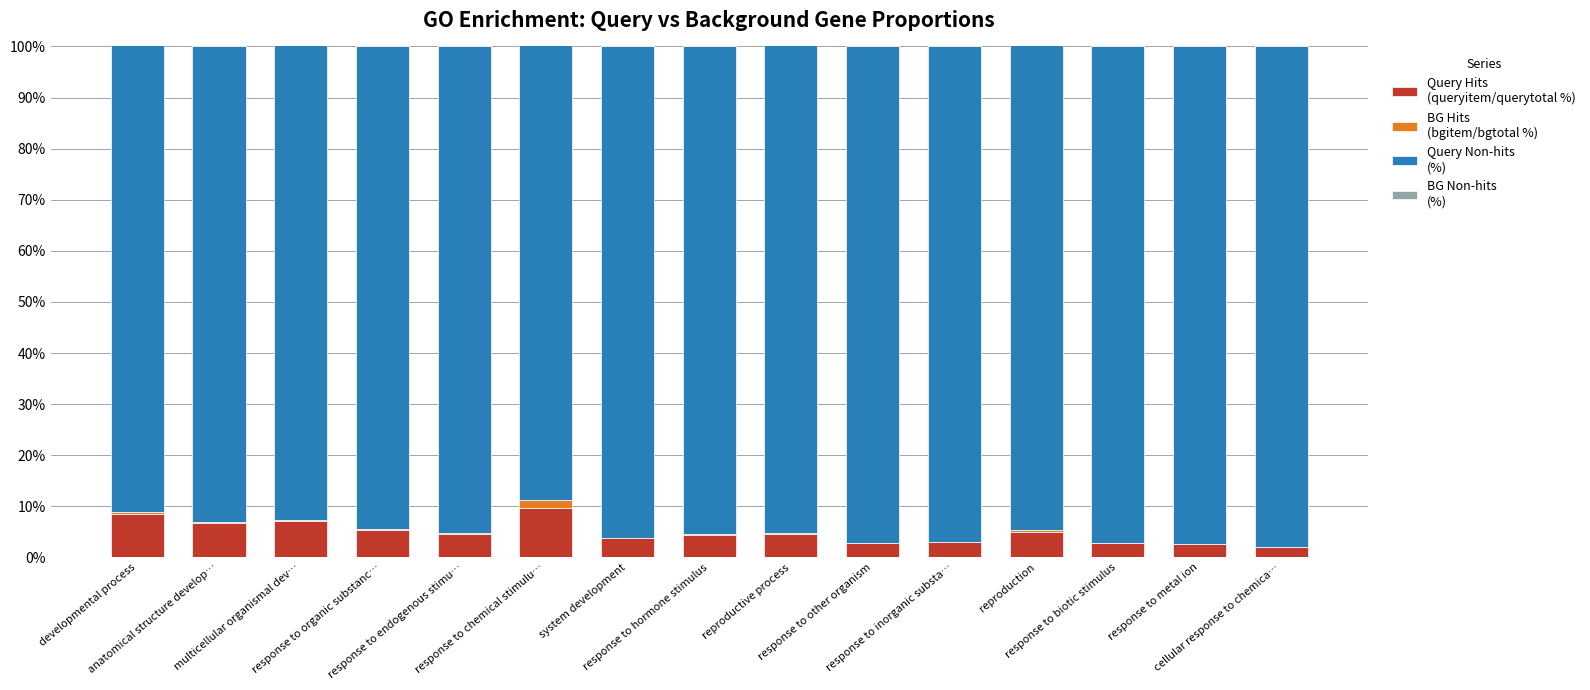

Which label corresponds to the smallest value in the chart?

cellular response to chemica…